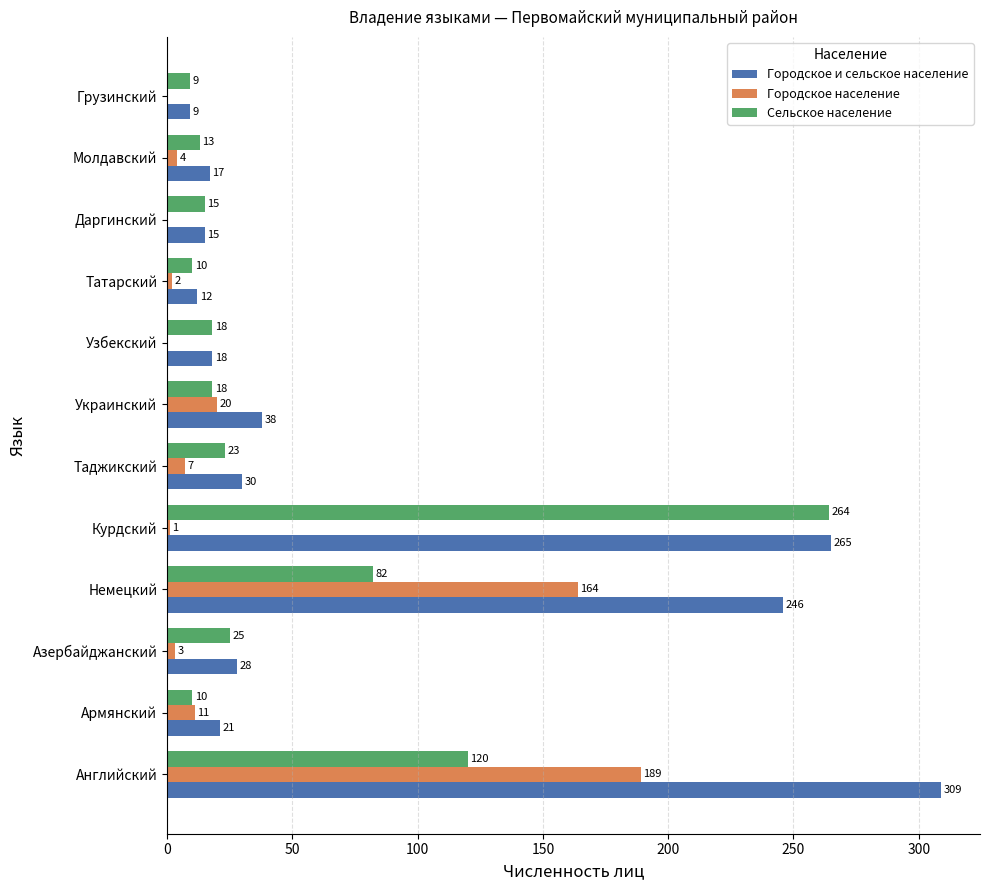

Between Немецкий and Узбекский, which series saw the biggest shift?

Городское и сельское население